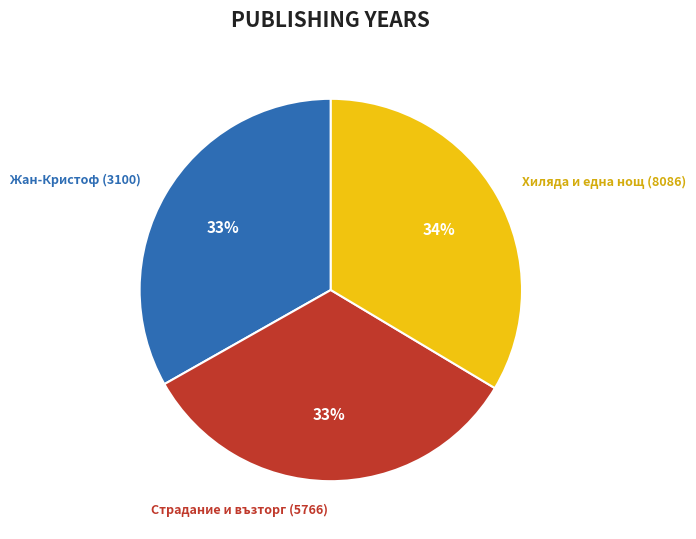

Does Страдание и възторг (5766) account for over 50% of the chart?

No